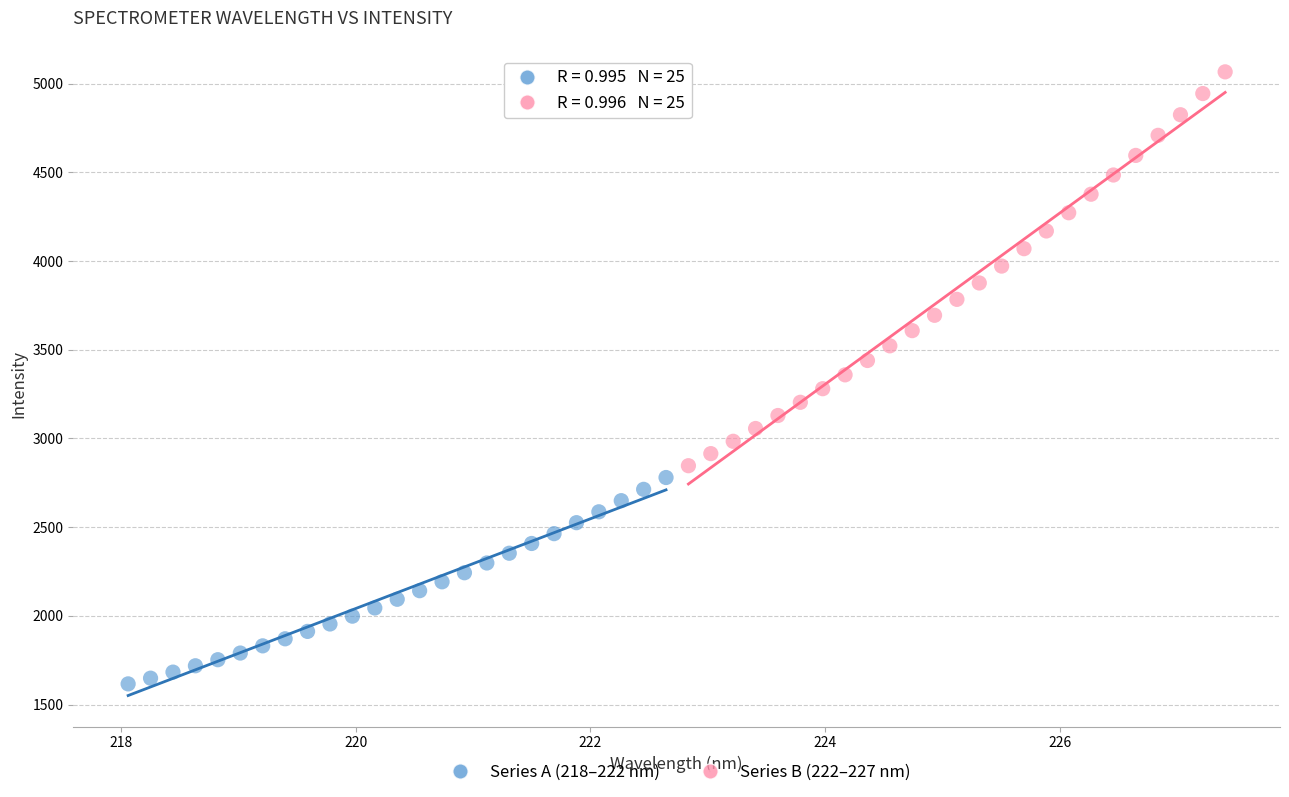

What are all the series names shown in the legend?

Series A (218–222 nm), Series B (222–227 nm)